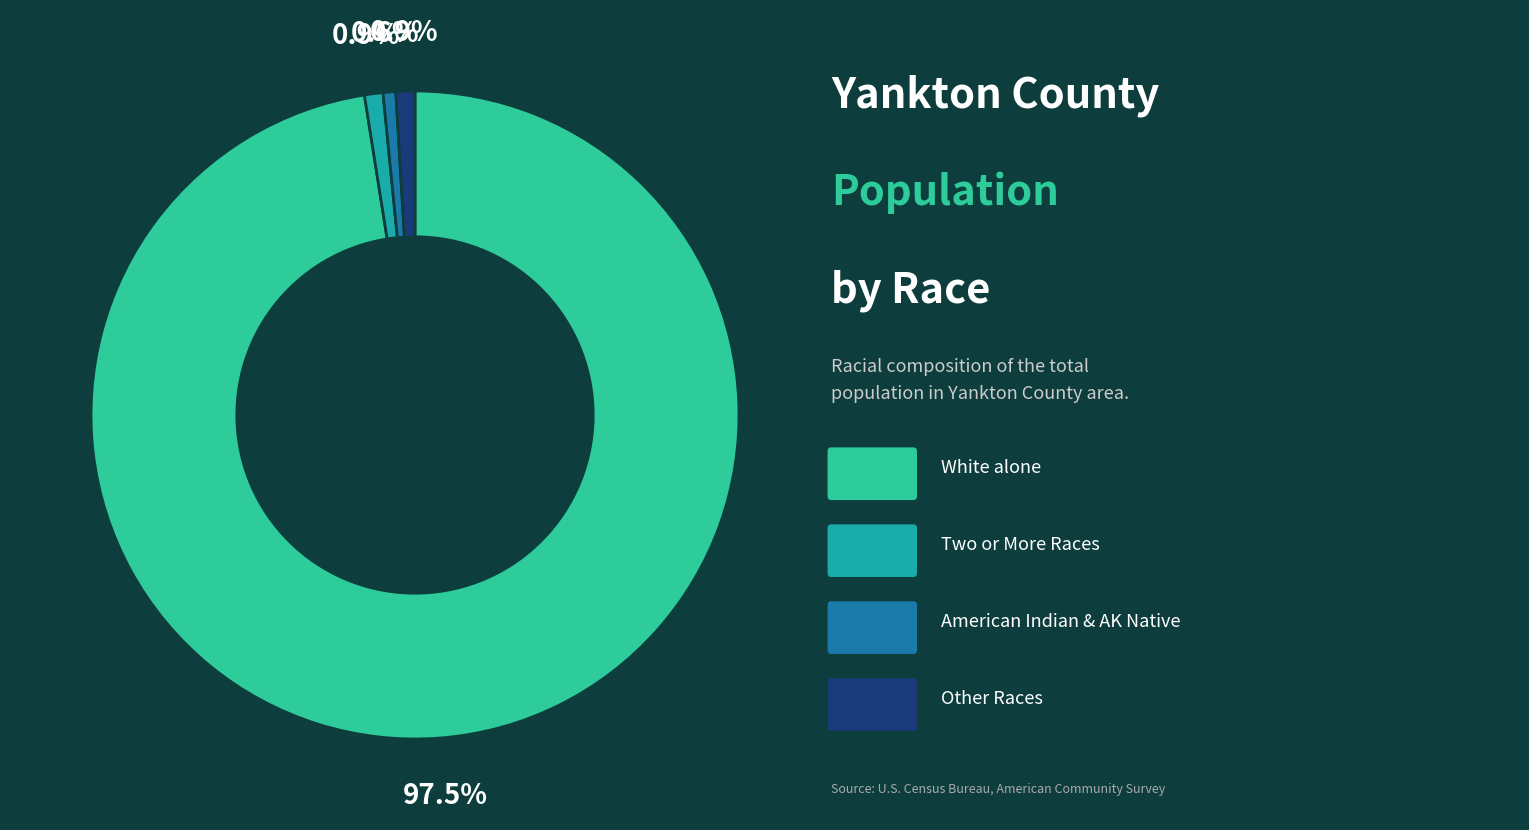

Does any single category account for the majority?

Yes